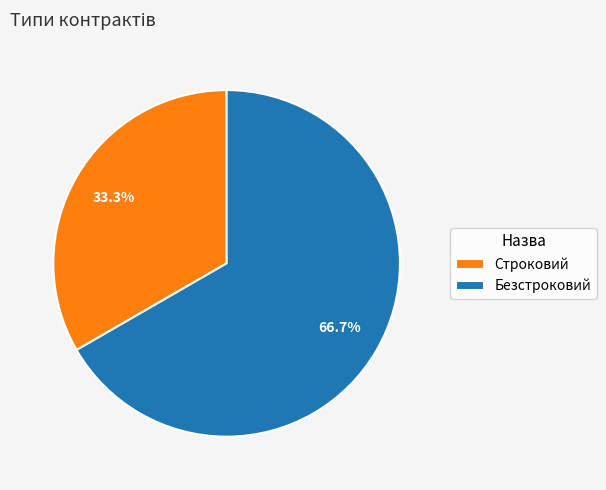

To the nearest percent, what portion does Безстроковий represent?

67%